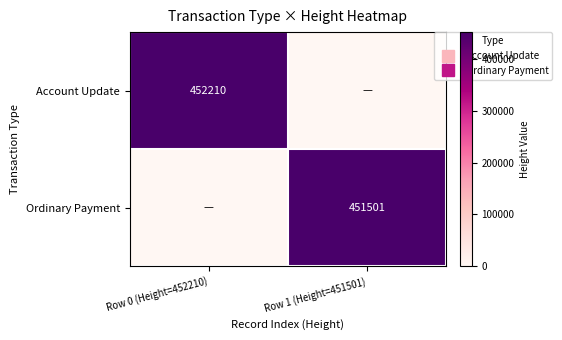

At which category does the chart reach its peak across all series?

Row 0 (Height=452210)